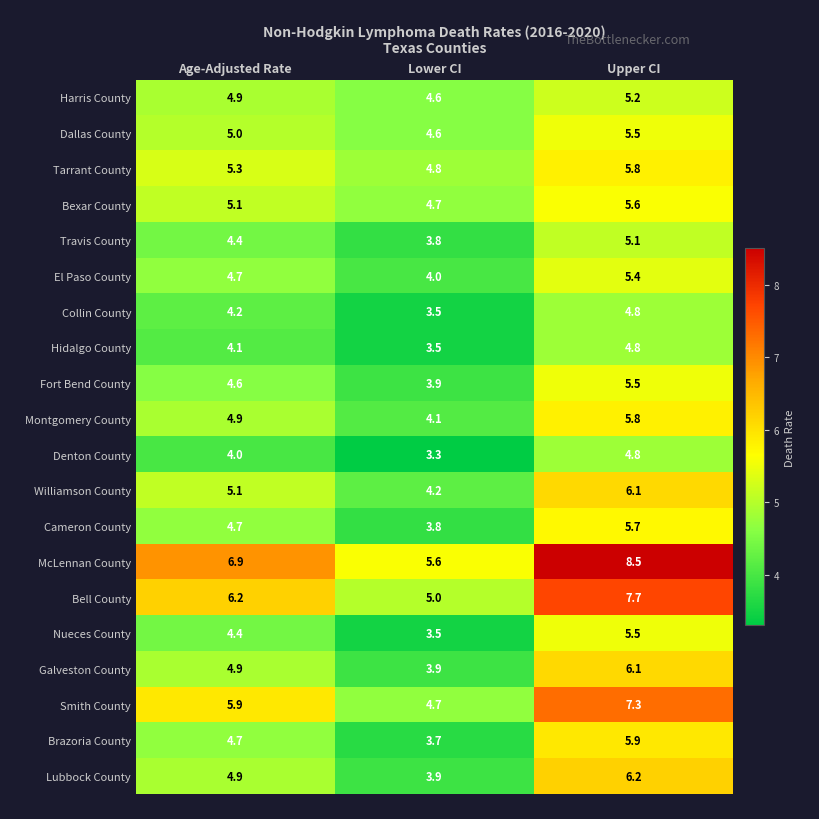

Which series has the largest range (max minus min)?

McLennan County